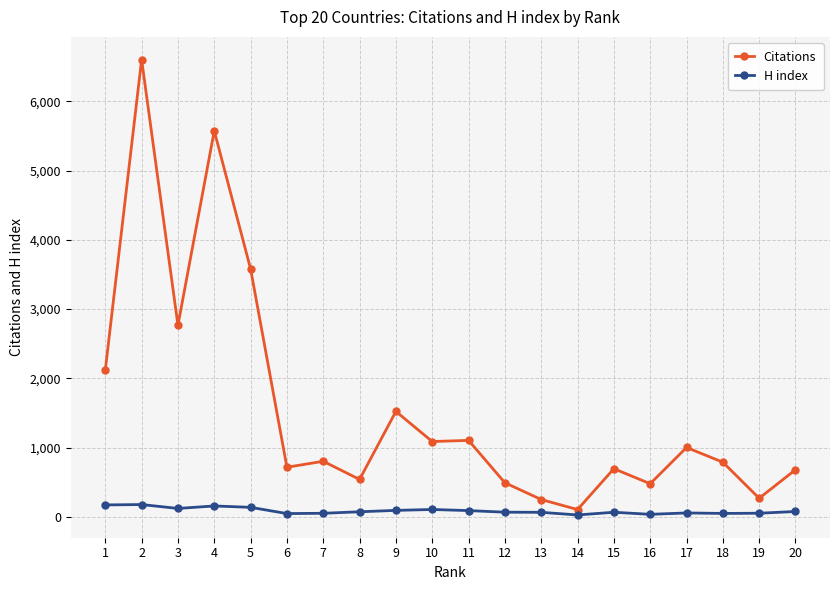

True or false: H index has more than 2 points higher than both neighbors.

True